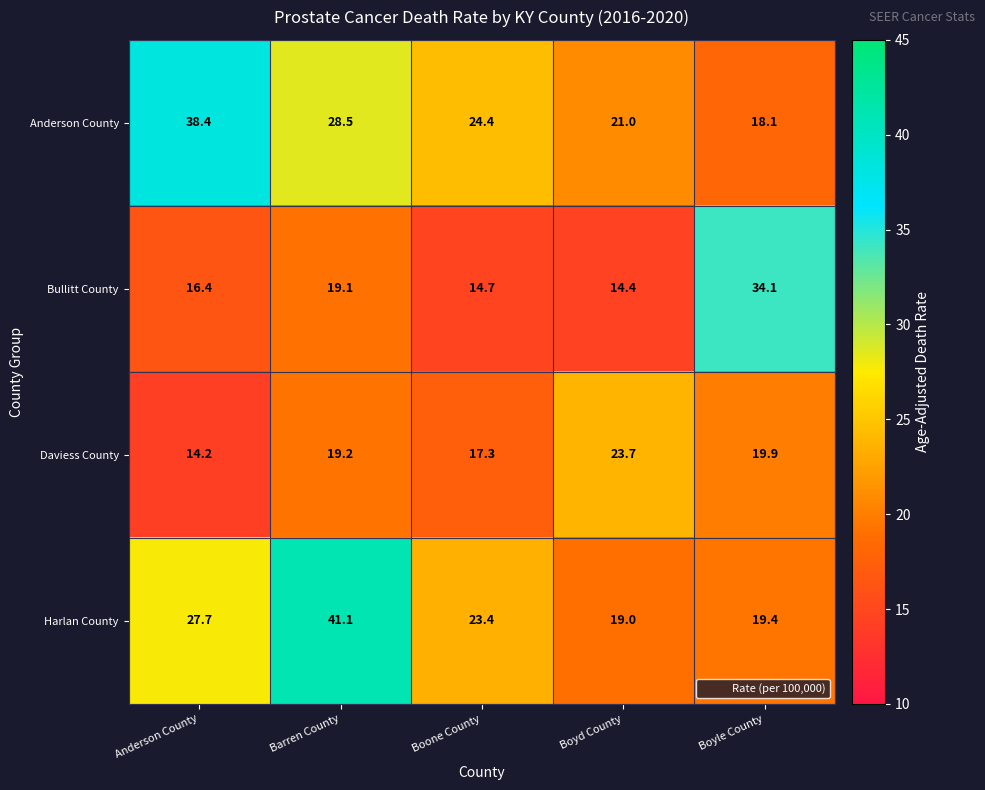

Is it true that Anderson County equals 18.1 at Boyle County?

True